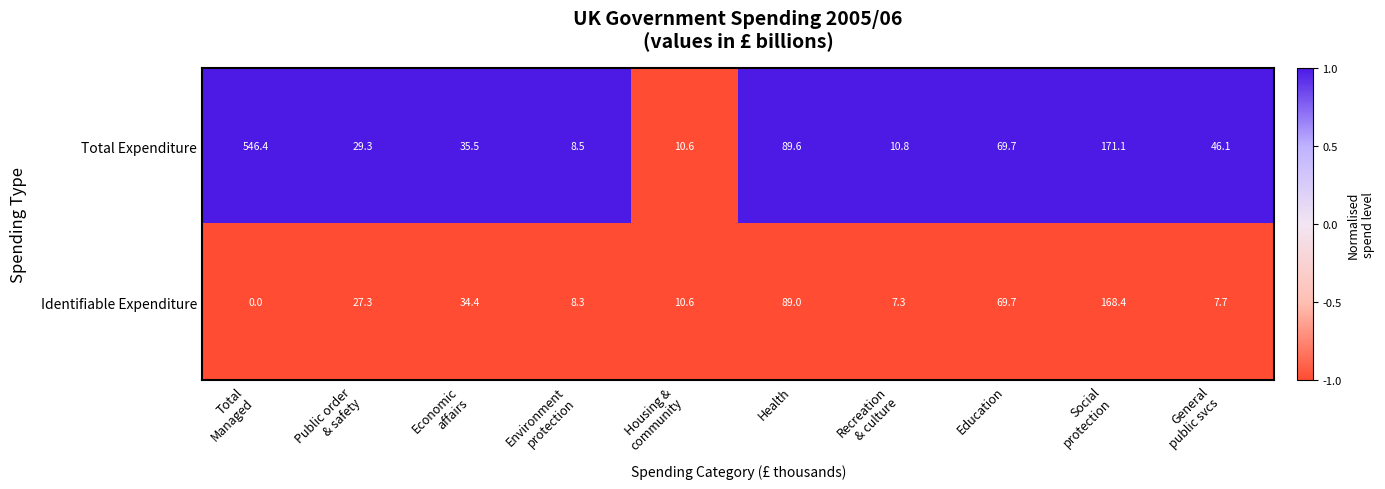

How many values in Identifiable Expenditure are above zero?

9